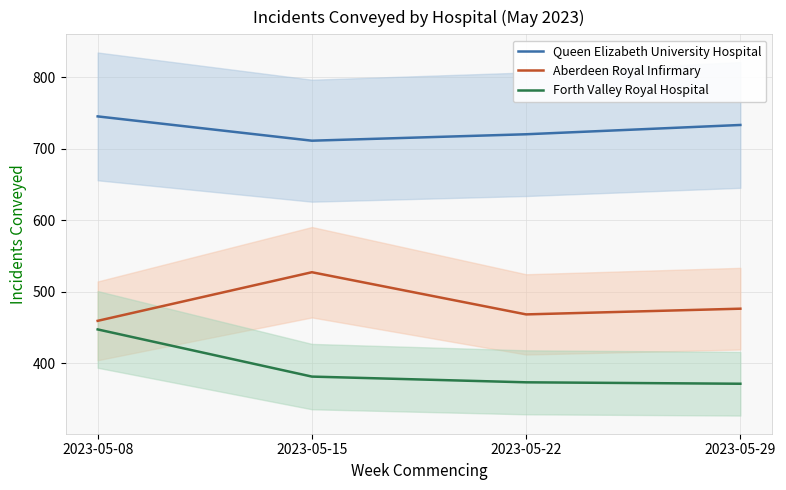

True or false: Aberdeen Royal Infirmary and Forth Valley Royal Hospital intersect in this chart.

False